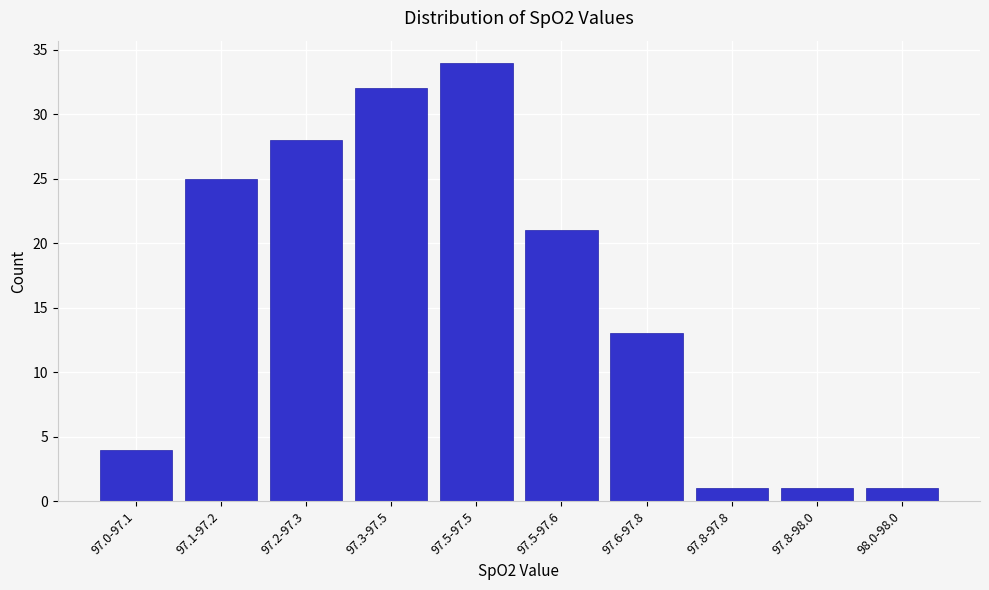

Reading left to right, what are all the values shown in this chart?

97.0-97.1=4	97.1-97.2=25	97.2-97.3=28	97.3-97.5=32	97.5-97.5=34	97.5-97.6=21	97.6-97.8=13	97.8-97.8=1	97.8-98.0=1	98.0-98.0=1